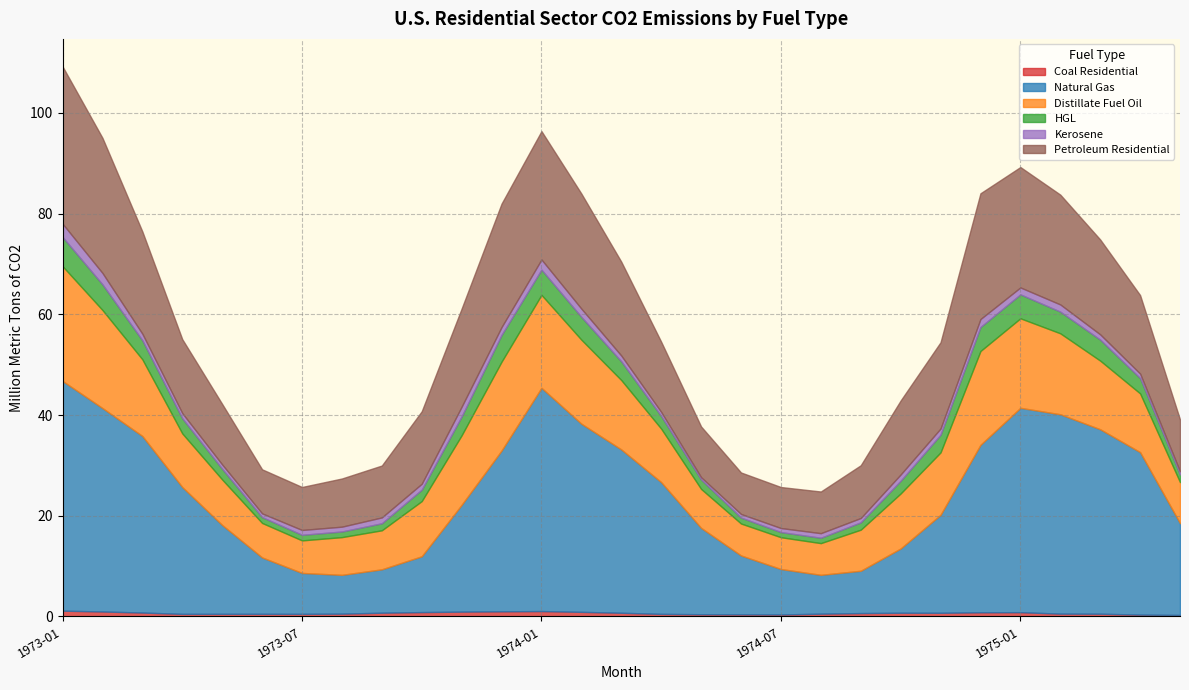

What is the spread (max minus min) of values at 1974-02?

36.5